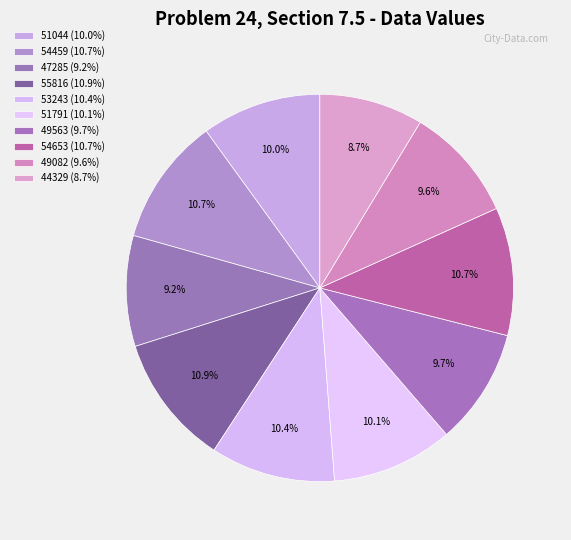

What percentage do 53243 and 54459 together represent?

21.1%